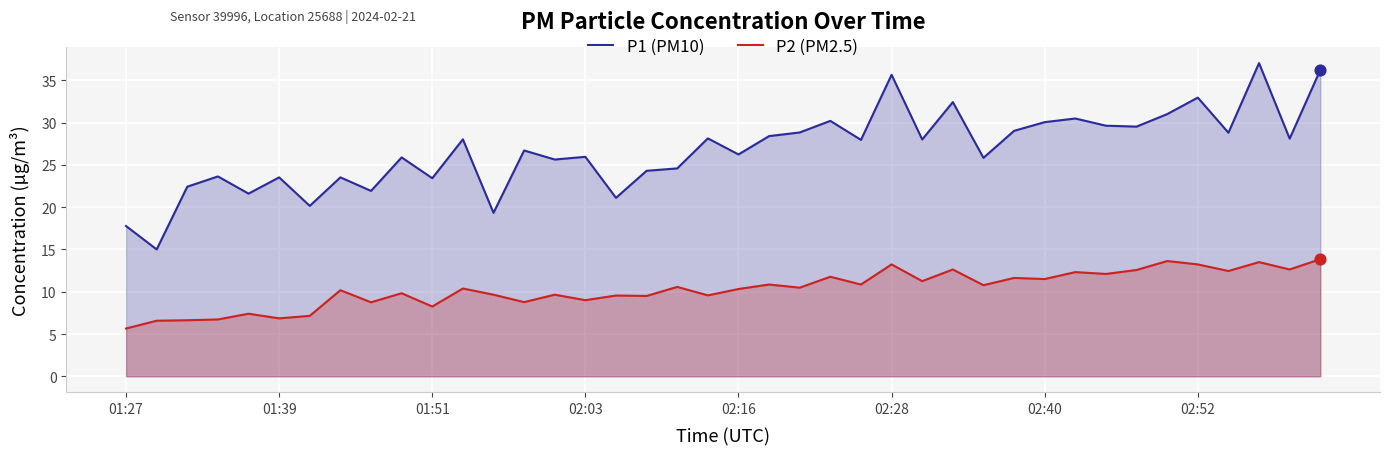

What are all the series names shown in the legend?

P1 (PM10), P2 (PM2.5)